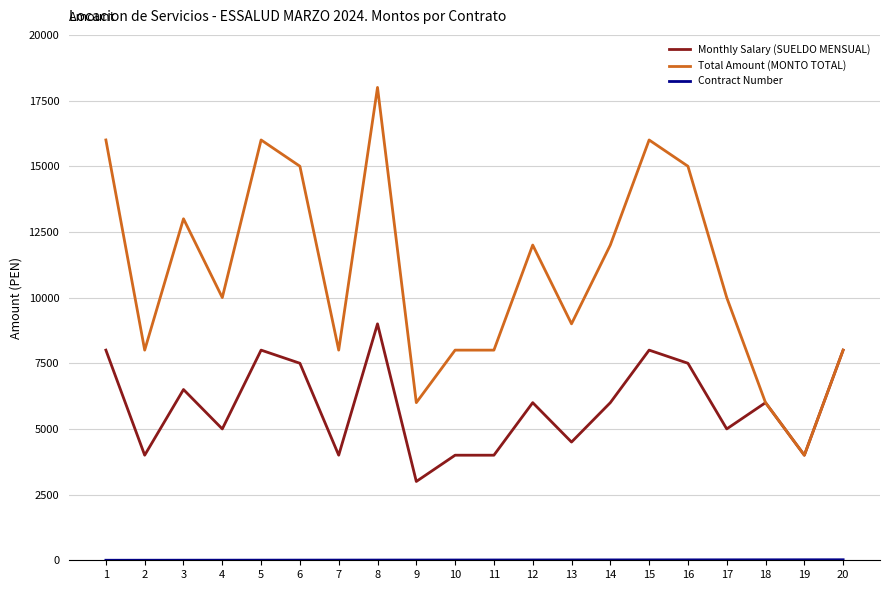

Count the number of categories in the chart.

20